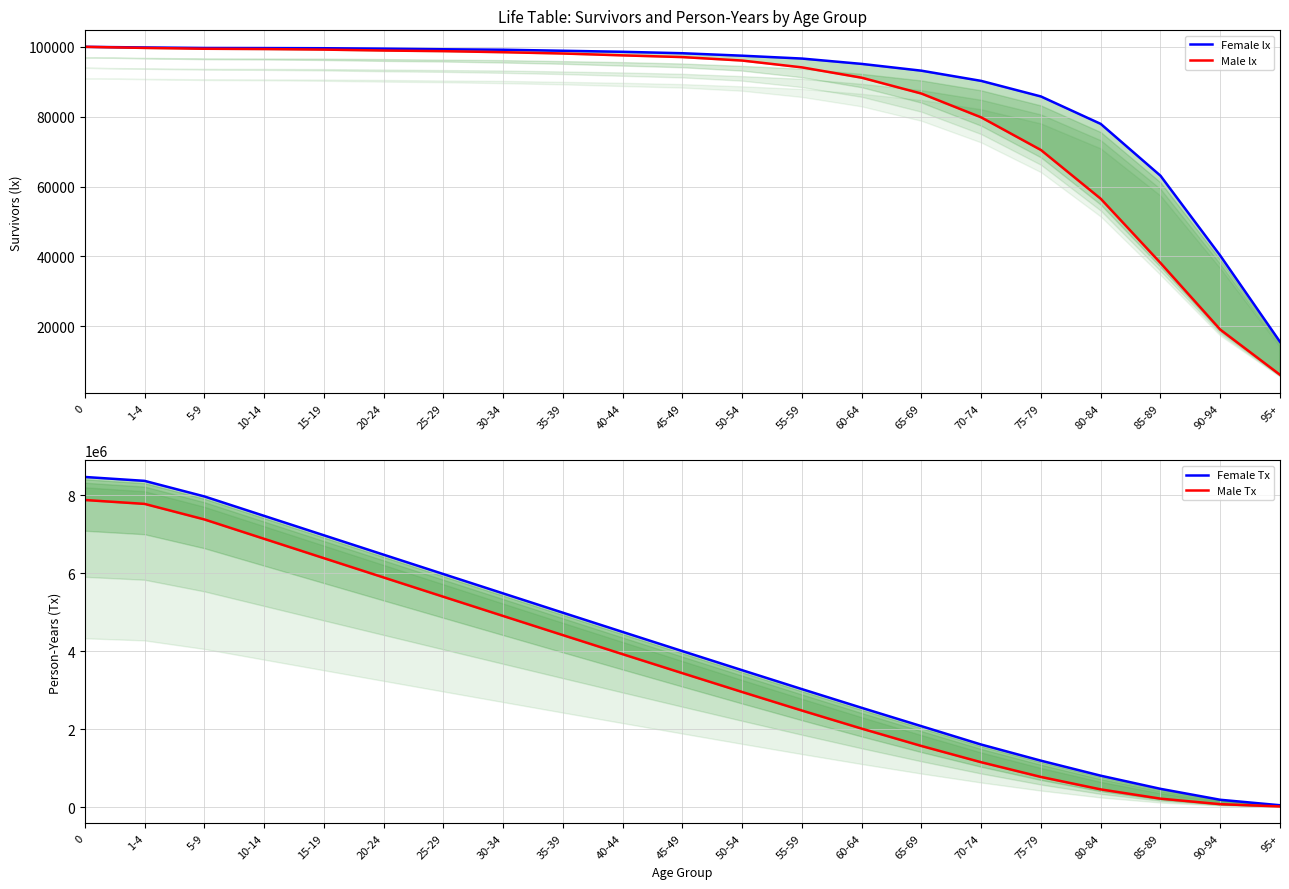

True or false: Male Tx and Female Tx intersect in this chart.

False